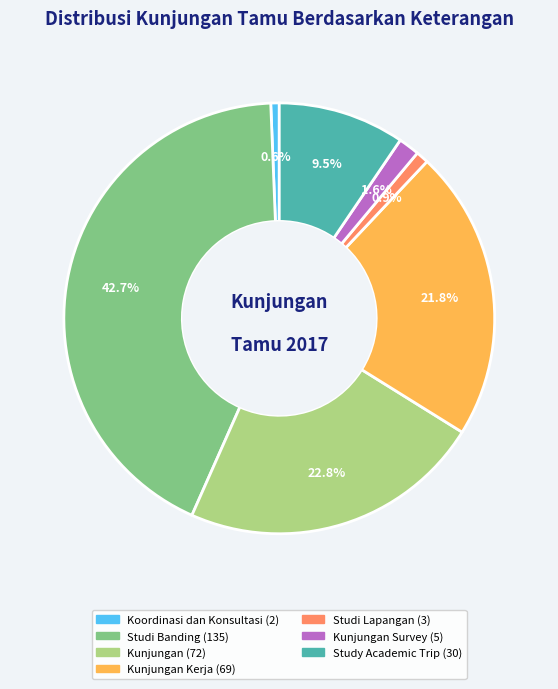

Is there a majority slice in this chart?

No